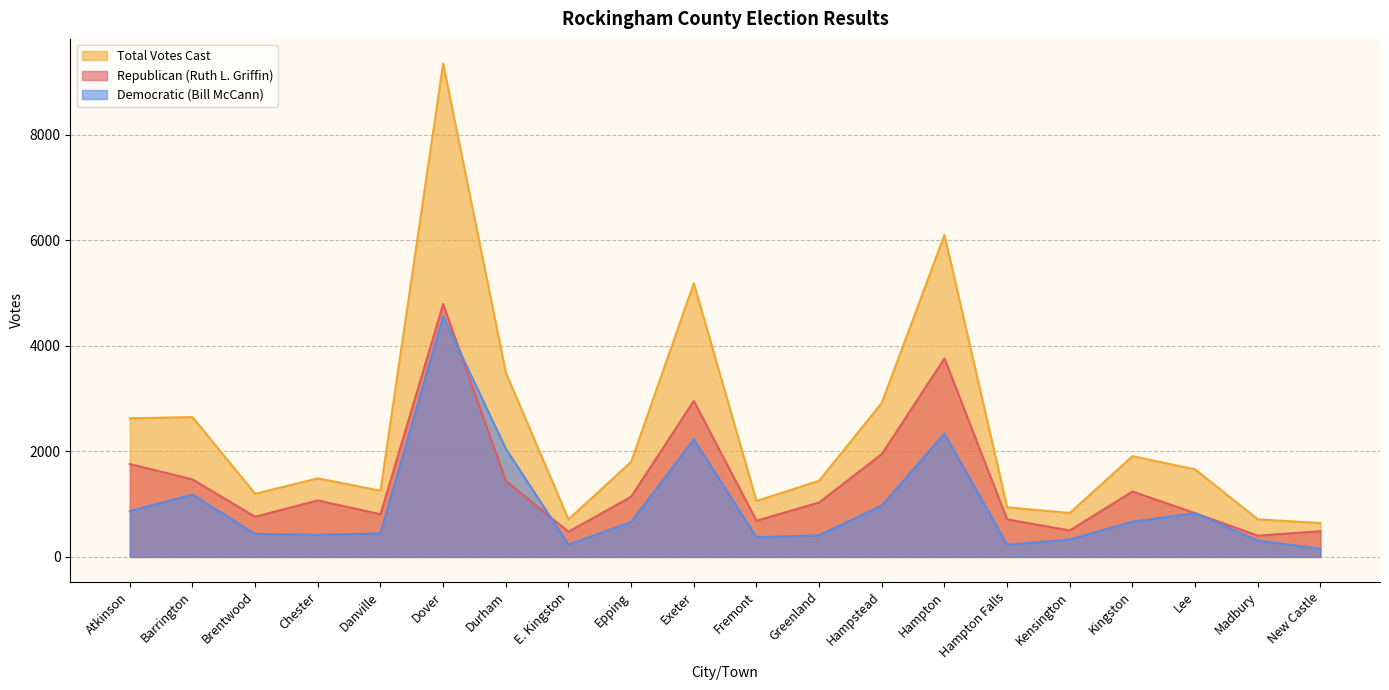

What is the total value across all series at Dover?

18704